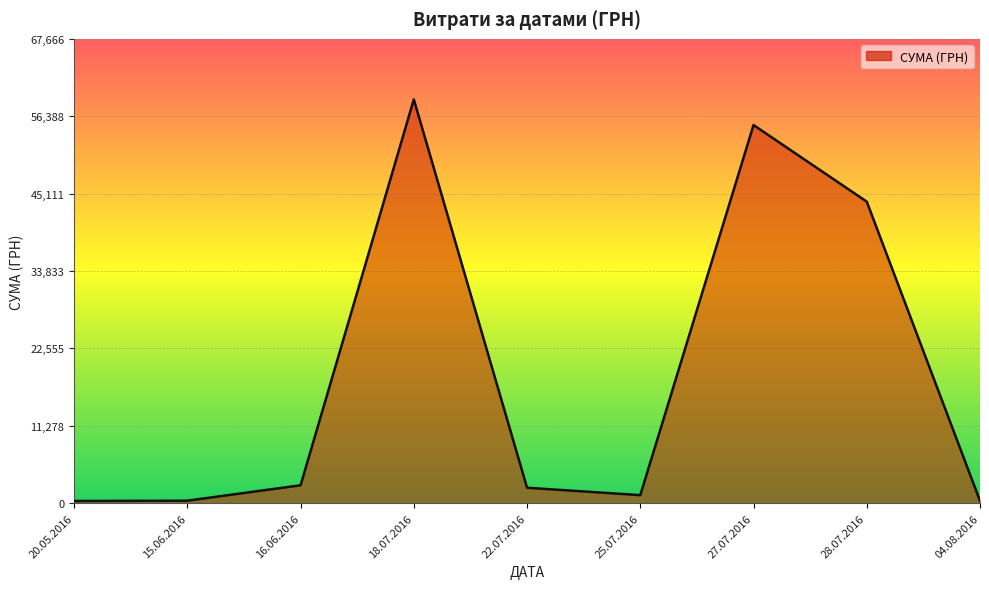

Where is the data nearest to the value 29585?

28.07.2016